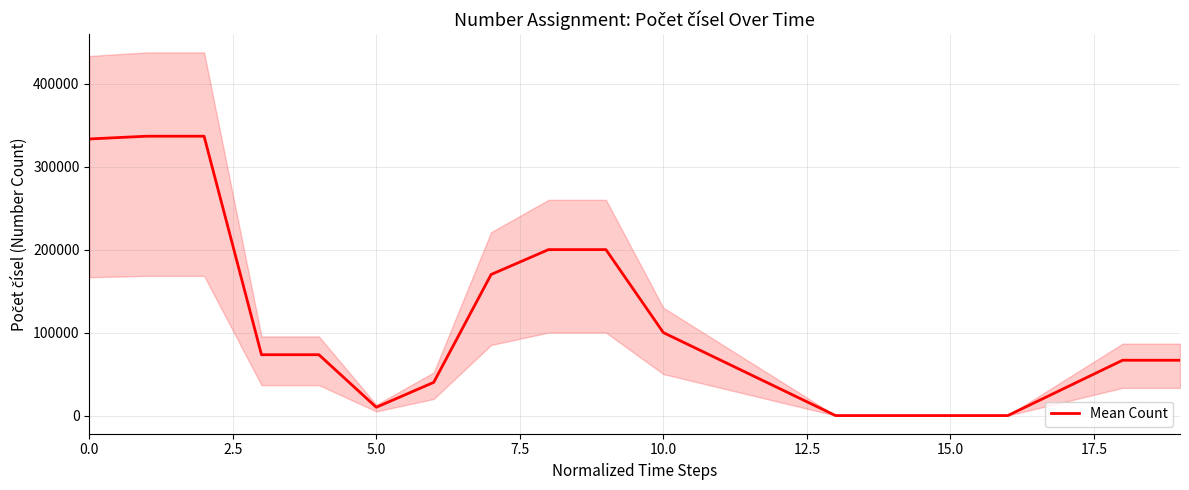

How many categories are shown in the chart?

20